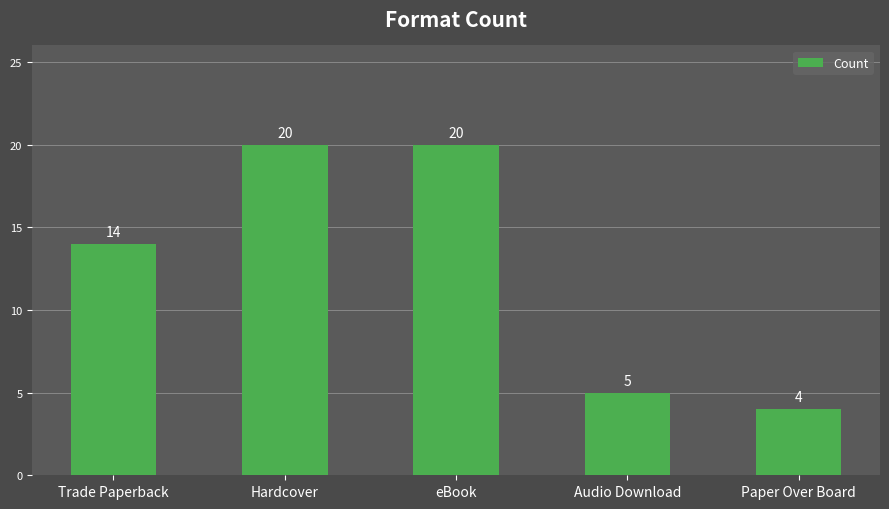

Reading right to left, what are all the values shown in this chart?

Paper Over Board=4	Audio Download=5	eBook=20	Hardcover=20	Trade Paperback=14